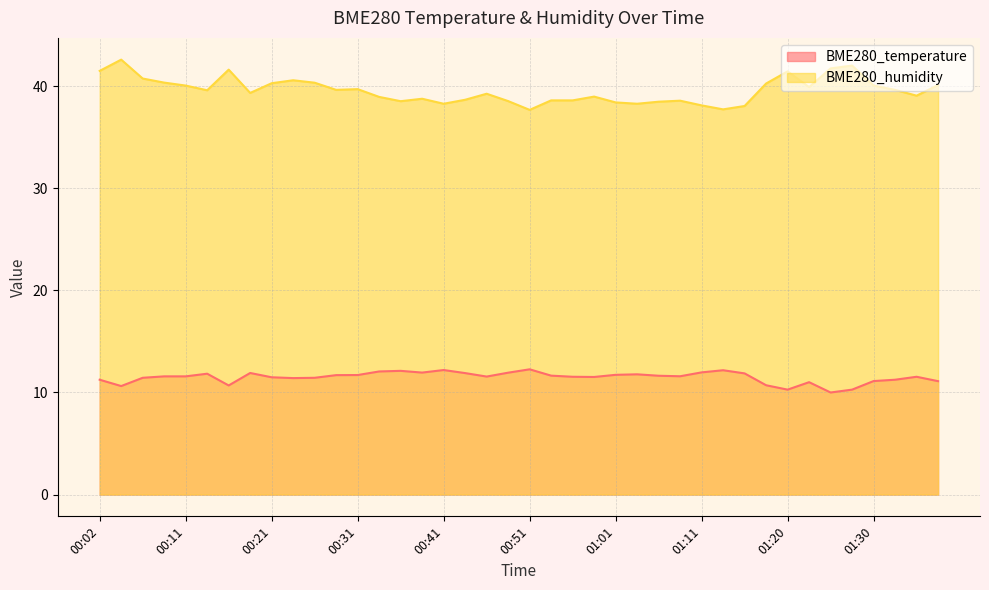

Between 00:31 and 01:01, which is larger?

01:01